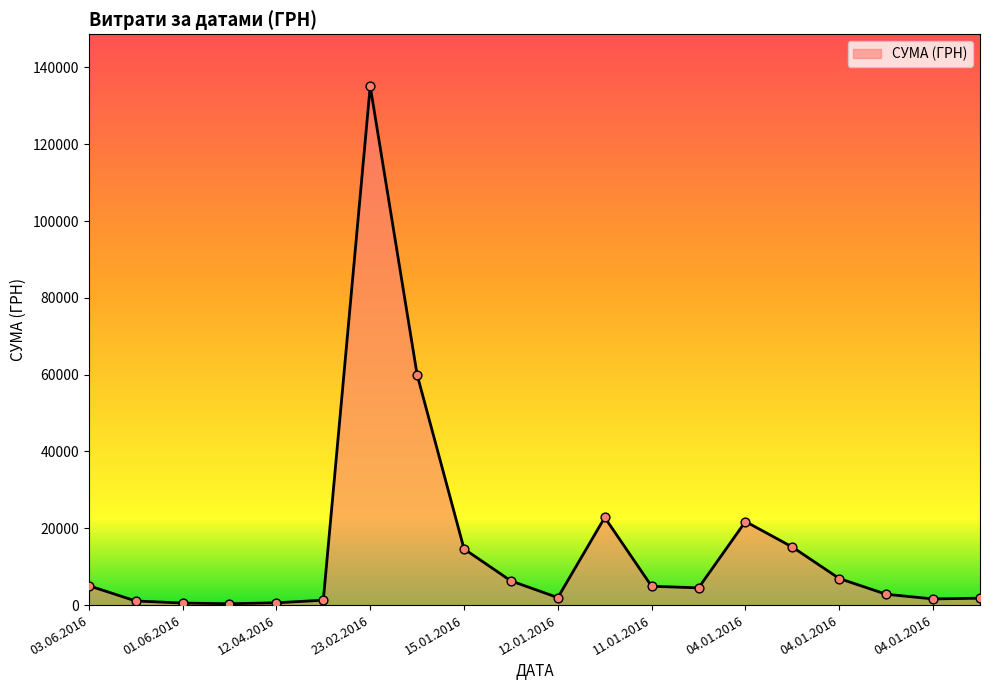

What is the difference between the maximum and minimum values?

134766.7